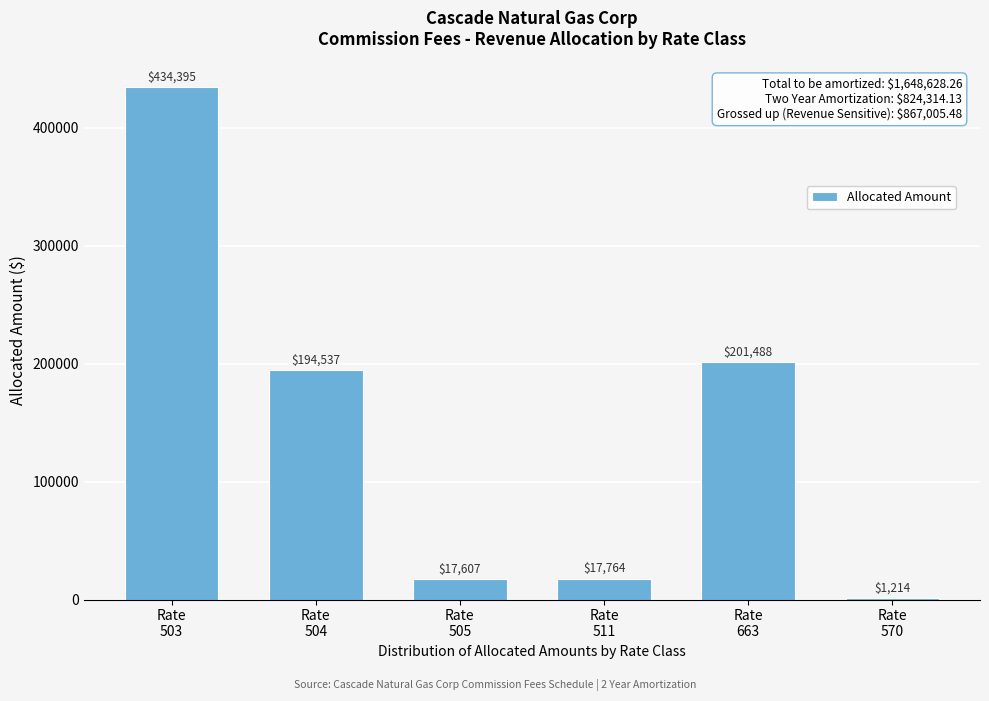

What is the maximum value shown in the chart?

434395.3